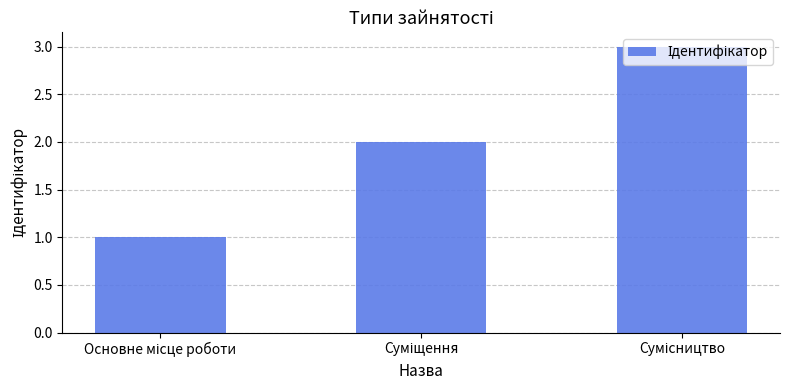

What is the sum of all values?

6